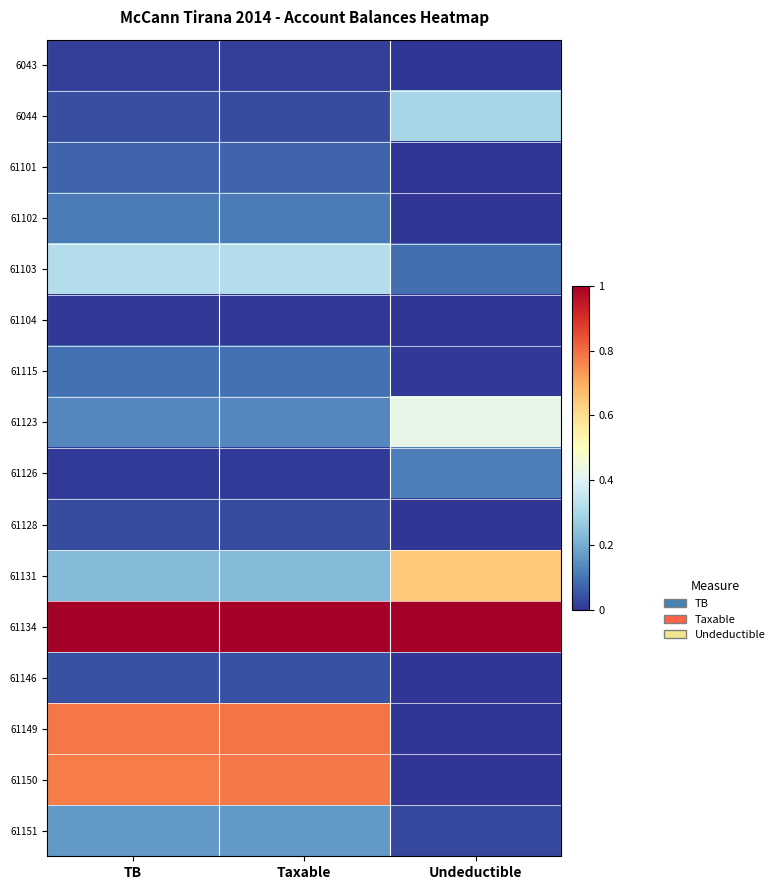

Reading left to right, extract all data points from this chart.

6043: TB=0.0	Taxable=0.0	Undeductible=0.0
6044: TB=0.0	Taxable=0.0	Undeductible=0.3
61101: TB=0.1	Taxable=0.1	Undeductible=0.0
61102: TB=0.1	Taxable=0.1	Undeductible=0.0
61103: TB=0.3	Taxable=0.3	Undeductible=0.1
61104: TB=0.0	Taxable=0.0	Undeductible=0.0
61115: TB=0.1	Taxable=0.1	Undeductible=0.0
61123: TB=0.1	Taxable=0.1	Undeductible=0.4
61126: TB=0.0	Taxable=0.0	Undeductible=0.1
61128: TB=0.0	Taxable=0.0	Undeductible=0.0
61131: TB=0.2	Taxable=0.2	Undeductible=0.6
61134: TB=1.0	Taxable=1.0	Undeductible=1.0
61146: TB=0.0	Taxable=0.0	Undeductible=0.0
61149: TB=0.8	Taxable=0.8	Undeductible=0.0
61150: TB=0.8	Taxable=0.8	Undeductible=0.0
61151: TB=0.2	Taxable=0.2	Undeductible=0.0